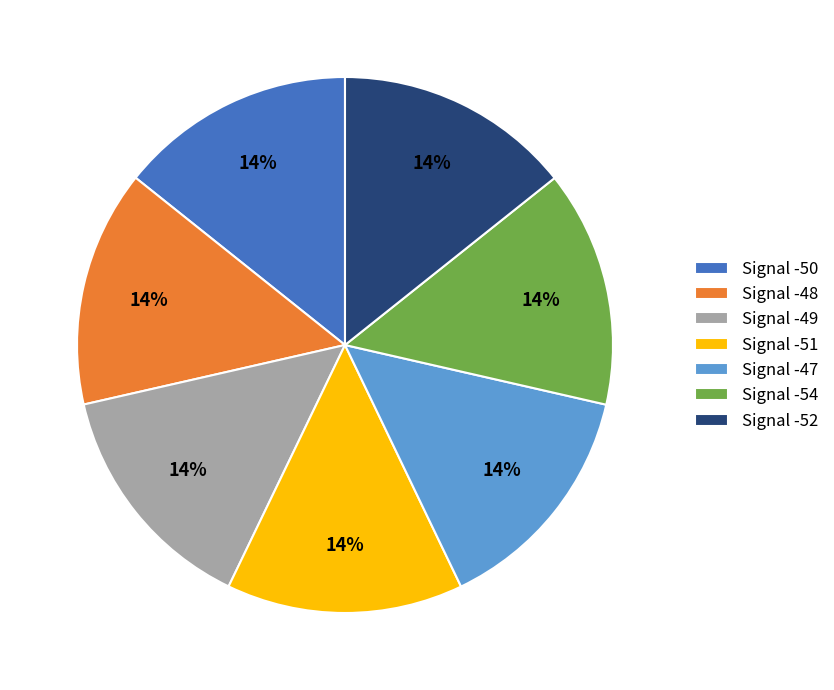

To the nearest percent, what percentage of the pie is Signal -49?

14%